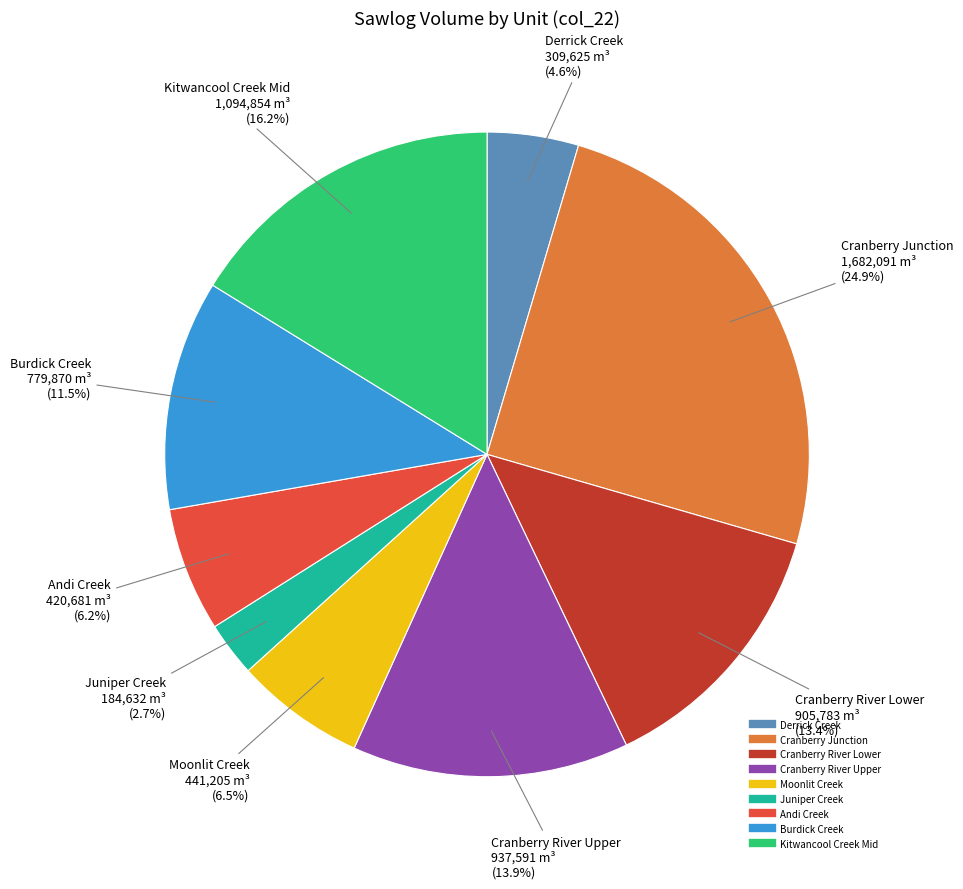

Does any single category account for the majority?

No